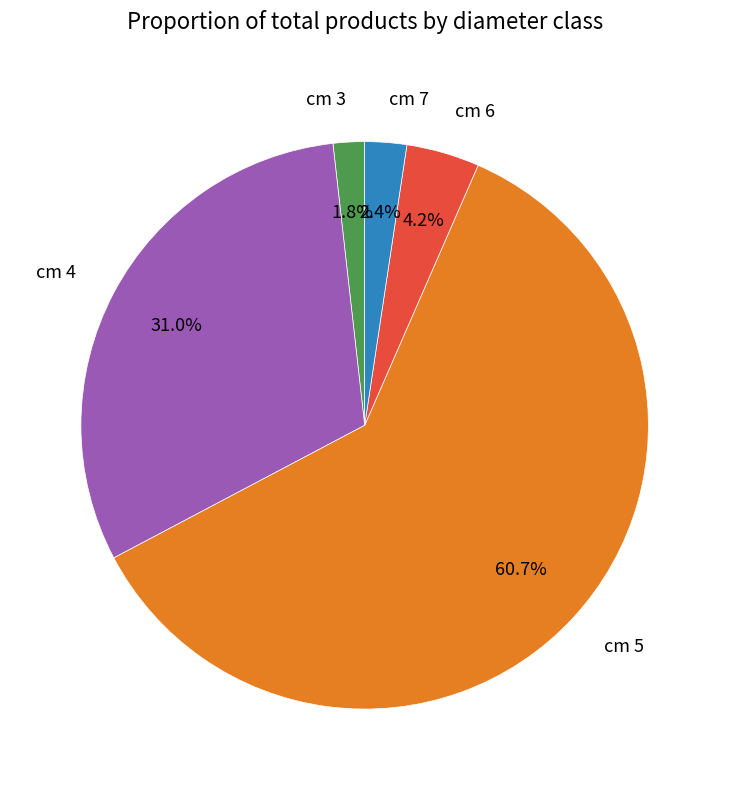

What is the majority slice?

cm 5